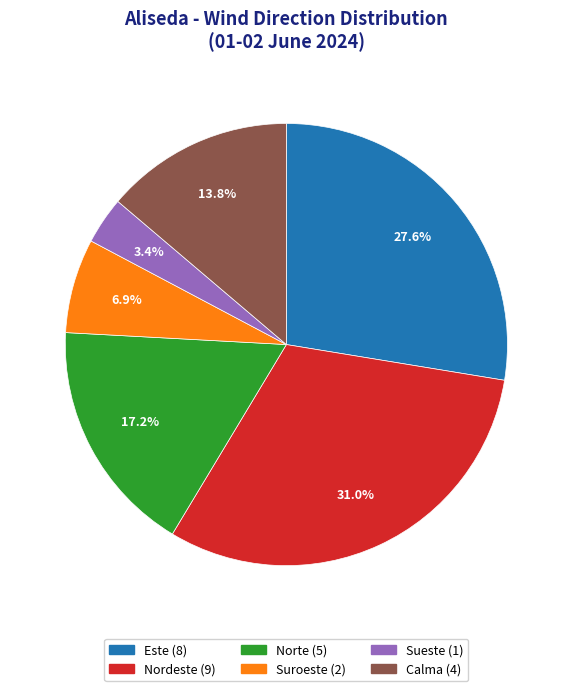

To the nearest percent, what is the difference between the Nordeste and Este slice percentages?

3%